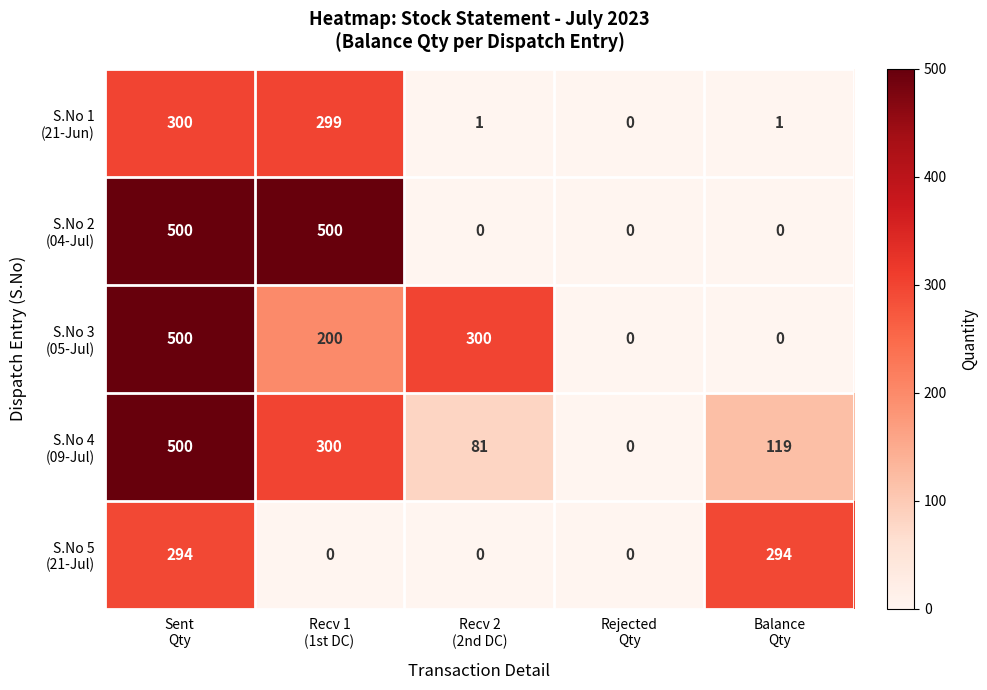

What is the greatest value displayed?

500